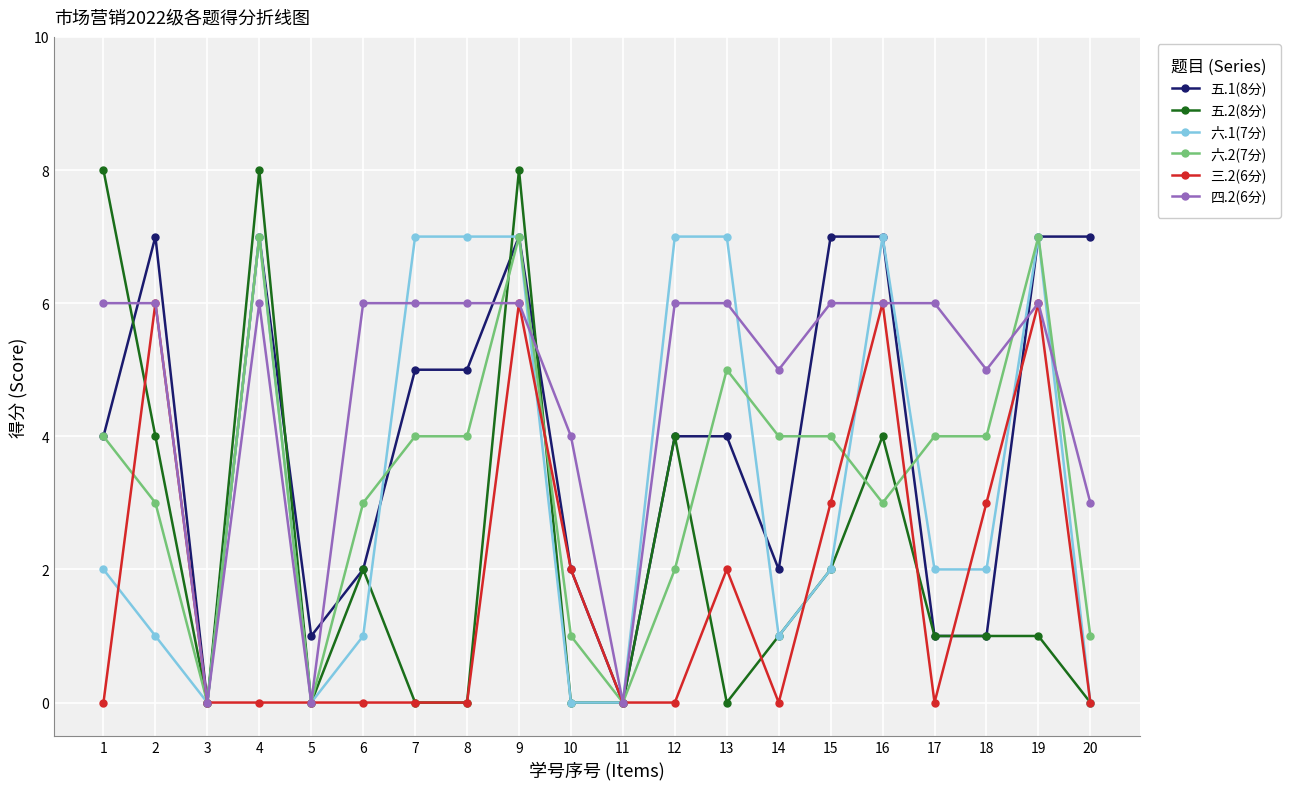

What is the difference between the highest and lowest values at 8?

7